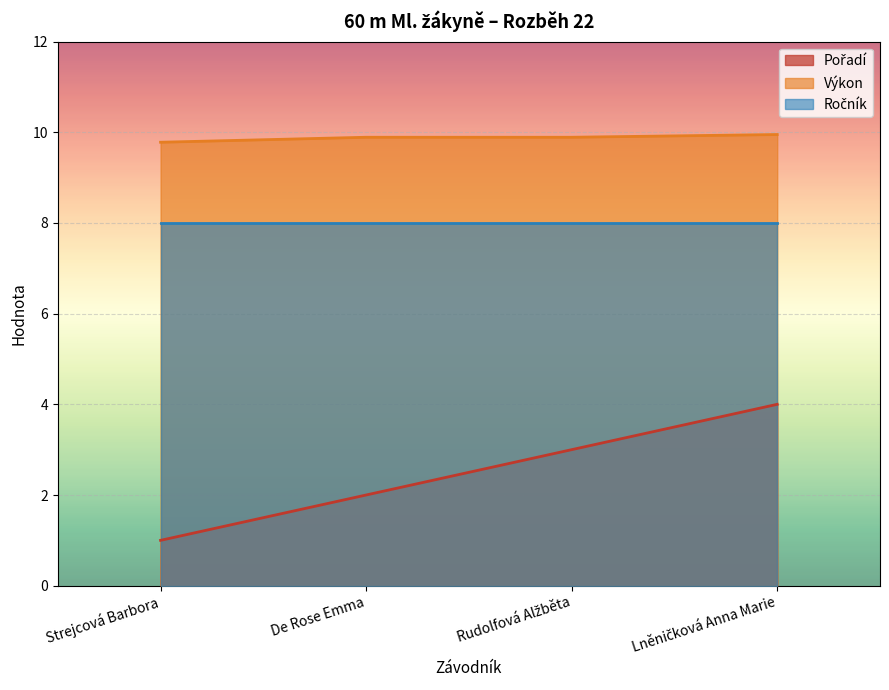

What is the total value across all series at Strejcová Barbora?

18.8